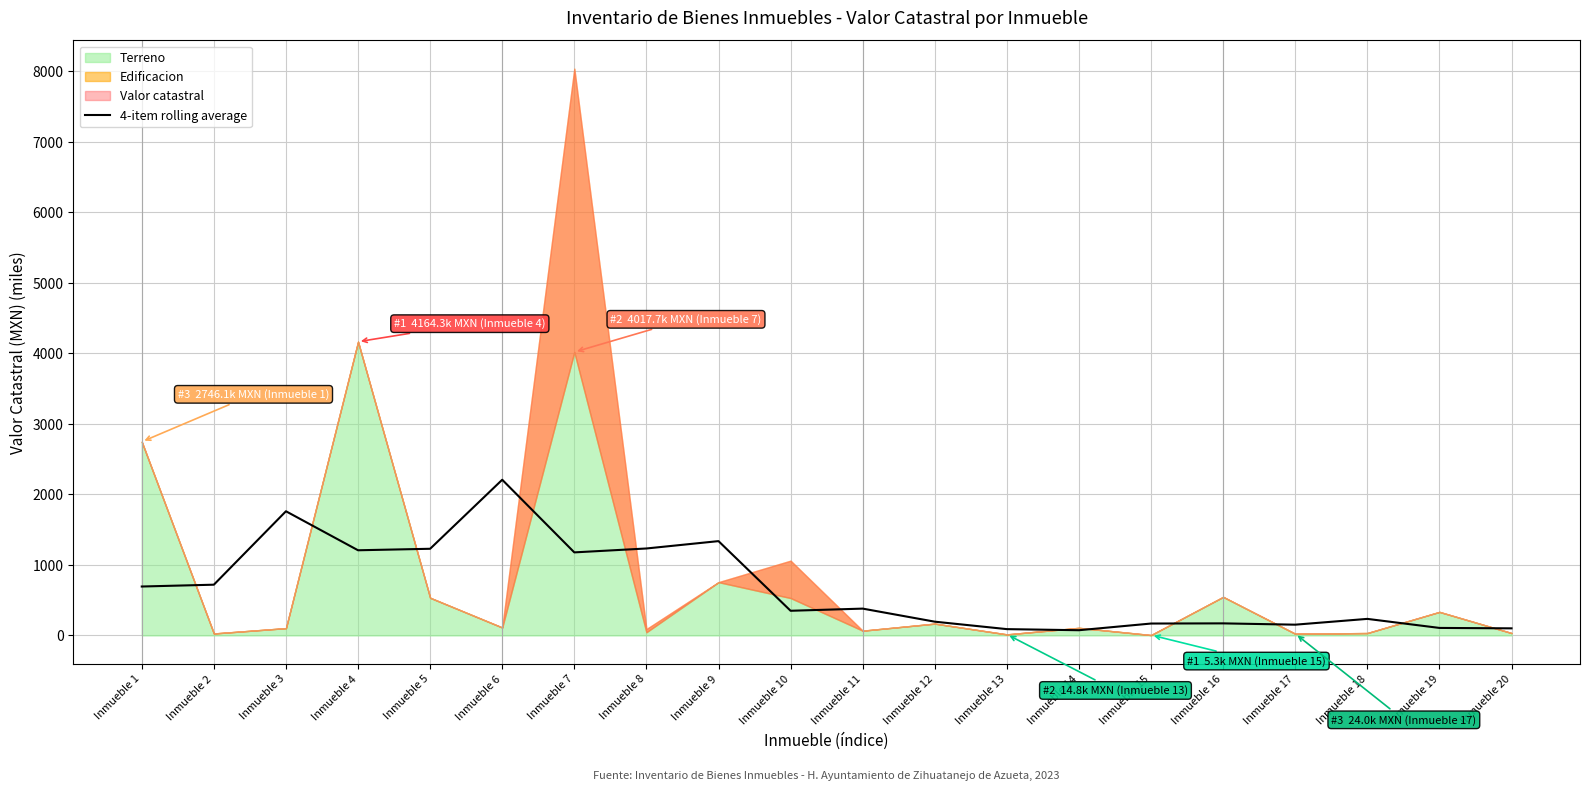

True or false: the data shows 66.5 at Inmueble 16.

False